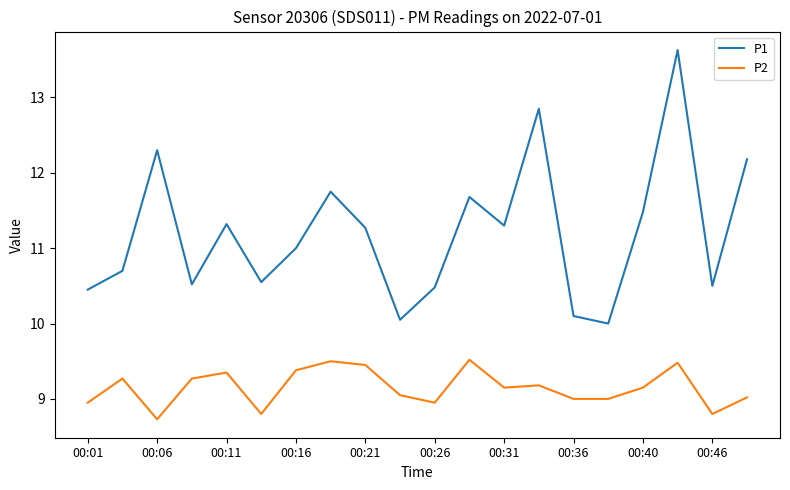

What is the difference between the maximum and minimum values in the P1 series?

3.6